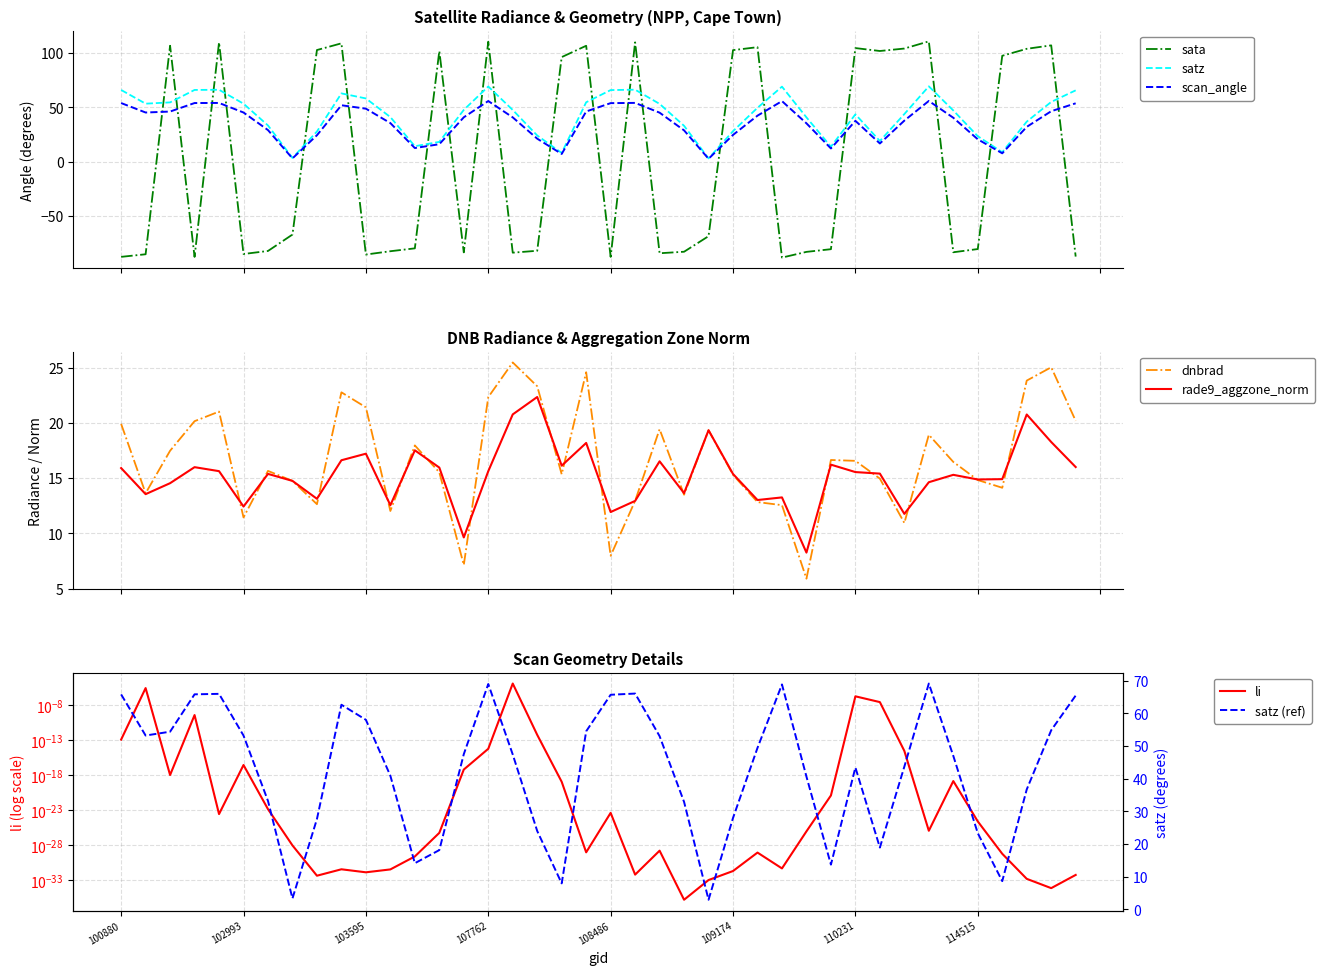

At which category does dnbrad reach its first local peak?

102984